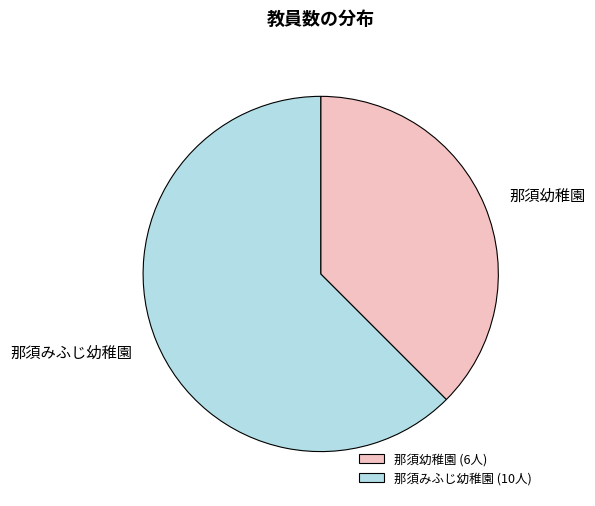

Is it true that 那須幼稚園 is 43% of the pie?

False